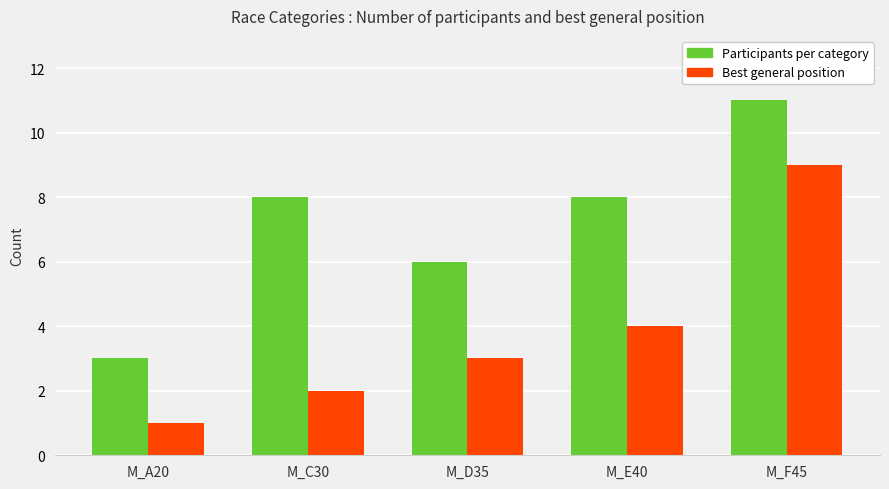

At which category does the chart reach its peak across all series?

M_F45